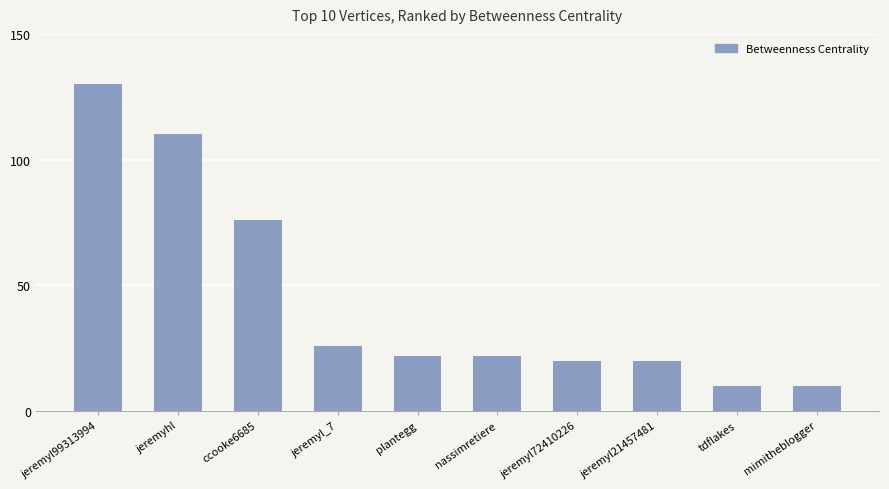

What is the ratio of the value at tdflakes to the value at jeremyl72410226?

0.5